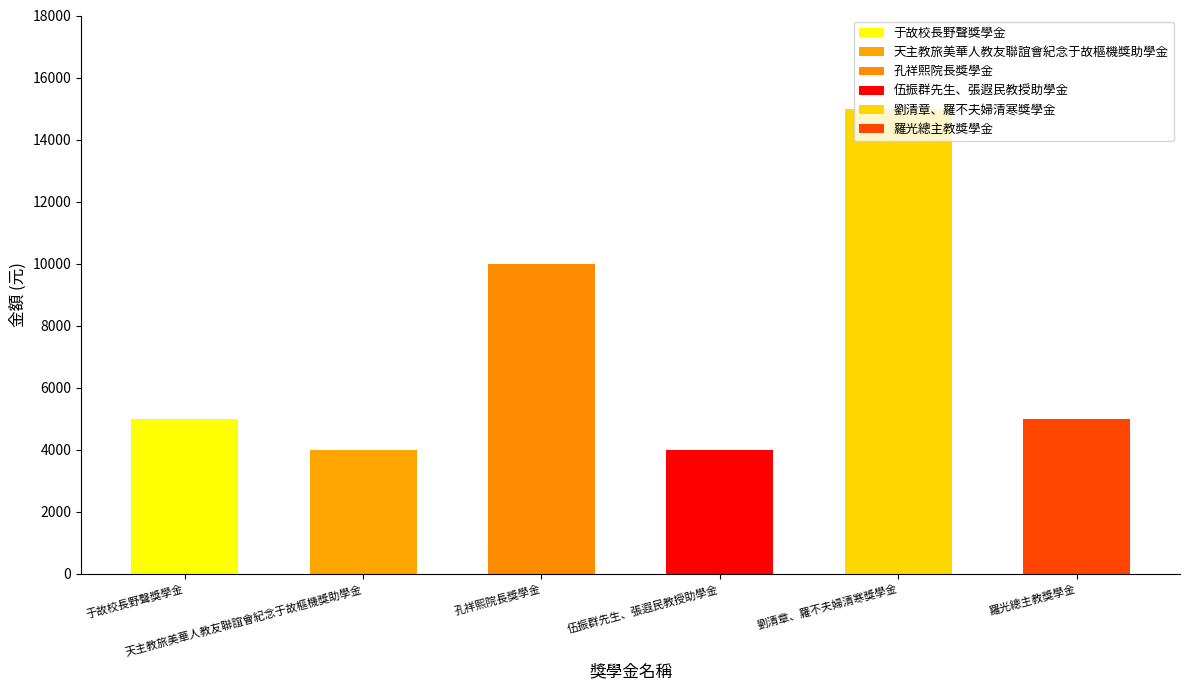

List the labels in order of value, smallest first.

天主教旅美華人教友聯誼會紀念于故樞機獎助學金, 伍振群先生、張遐民教授助學金, 于故校長野聲獎學金, 羅光總主教獎學金, 孔祥熙院長獎學金, 劉清章、羅不夫婦清寒獎學金